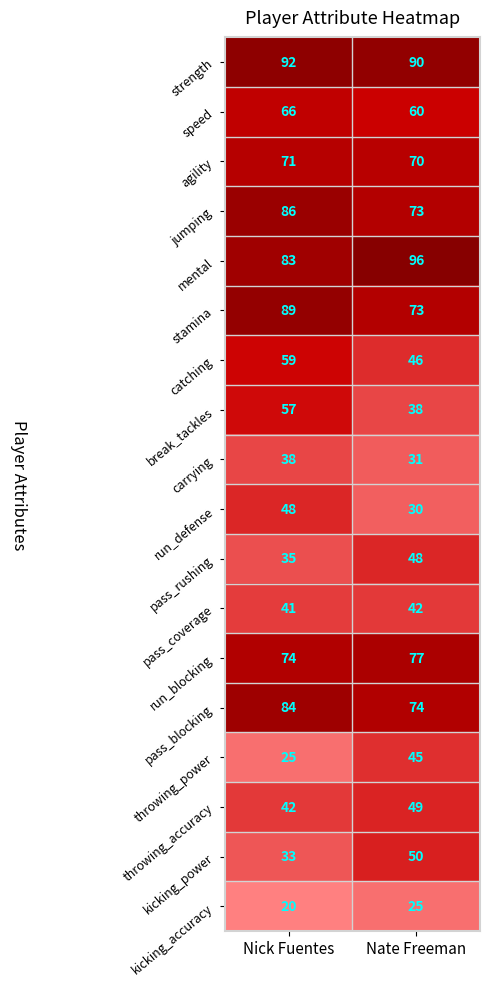

At Nate Freeman, list the series in order from largest to smallest.

mental, strength, run_blocking, pass_blocking, jumping, stamina, agility, speed, kicking_power, throwing_accuracy, pass_rushing, catching, throwing_power, pass_coverage, break_tackles, carrying, run_defense, kicking_accuracy